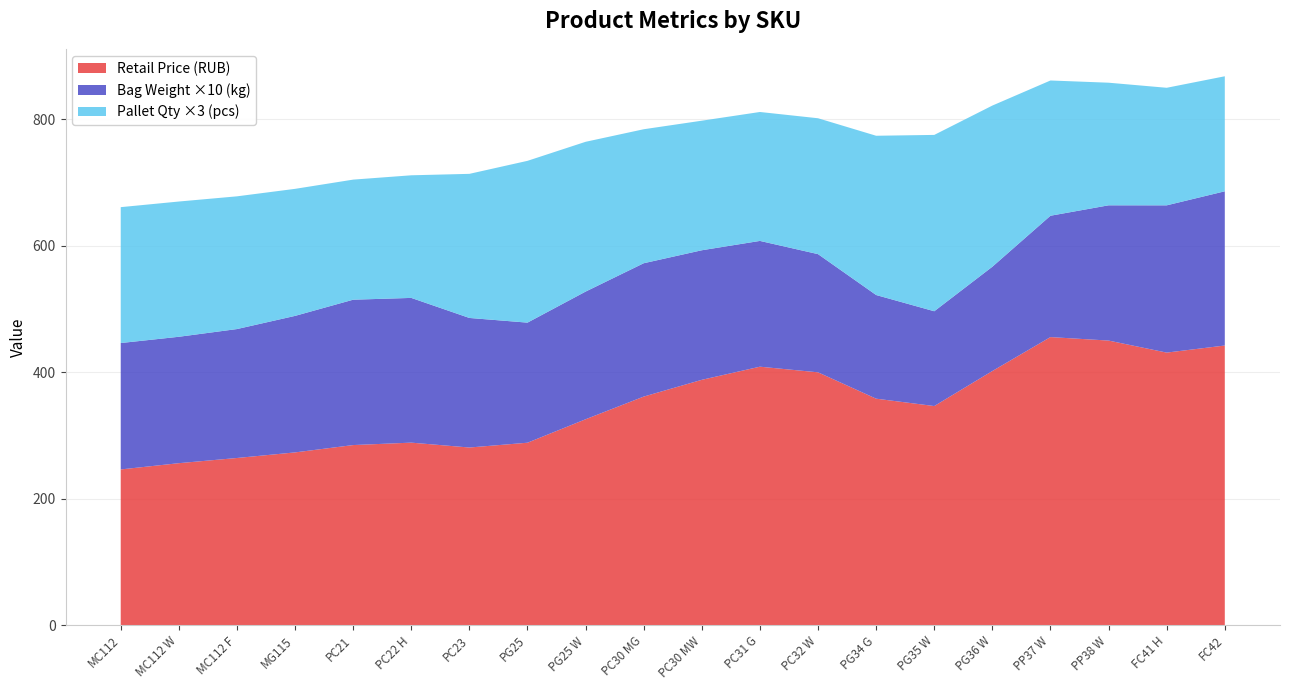

The value of Retail Price (RUB) at PC21 is 284.9. True or false?

True